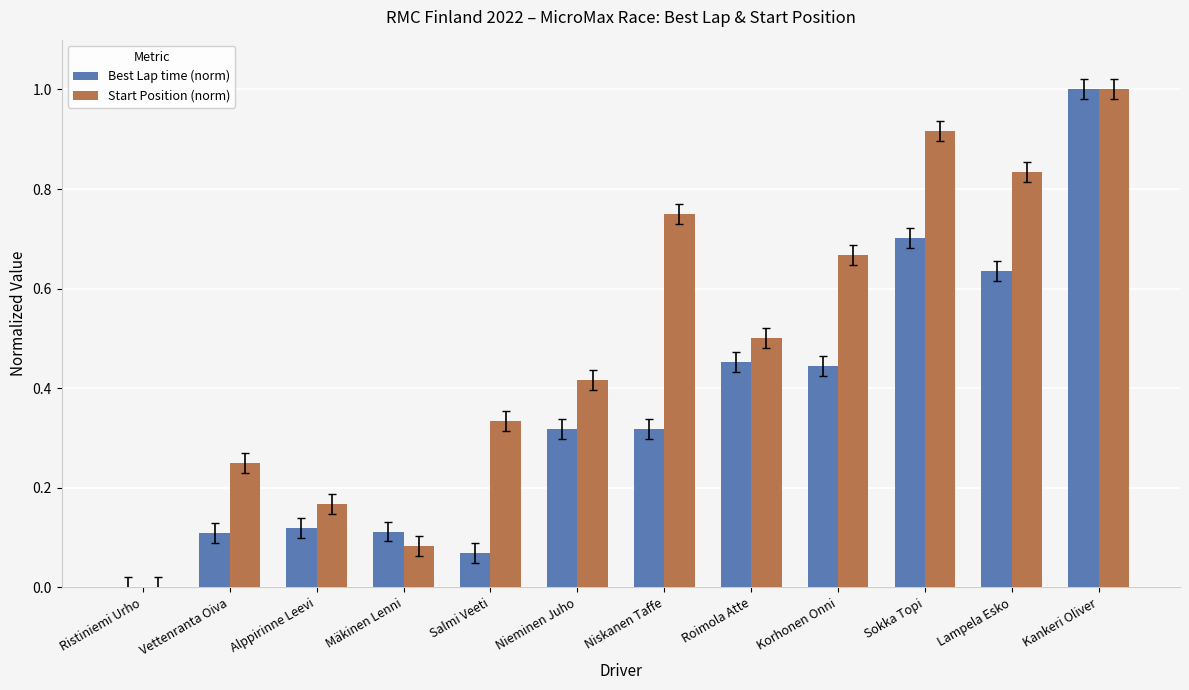

At which category is the sum across all series the highest?

Kankeri Oliver